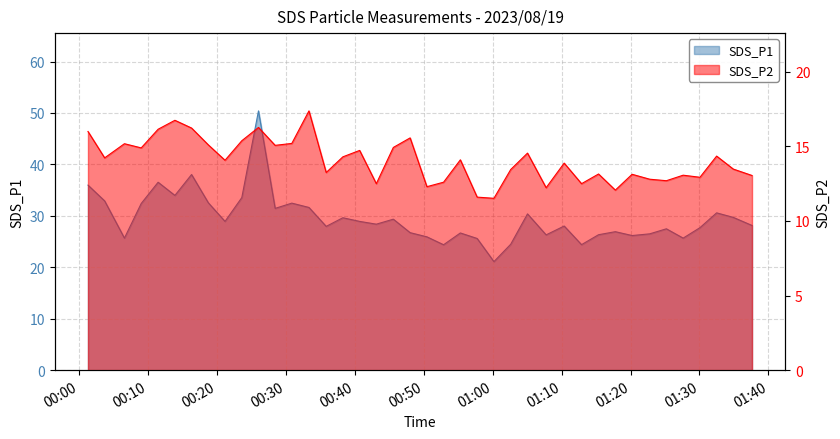

List the series in order of their overall mean, lowest first.

SDS_P2, SDS_P1